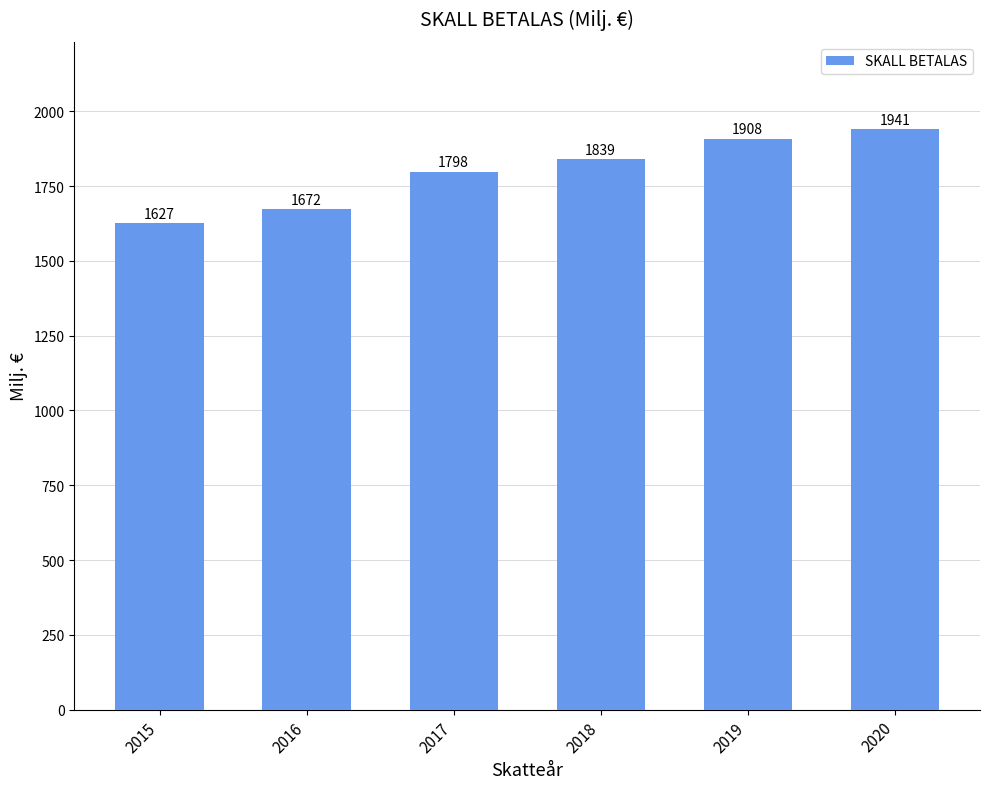

What is the change in value from 2018 to 2019?

+69.6